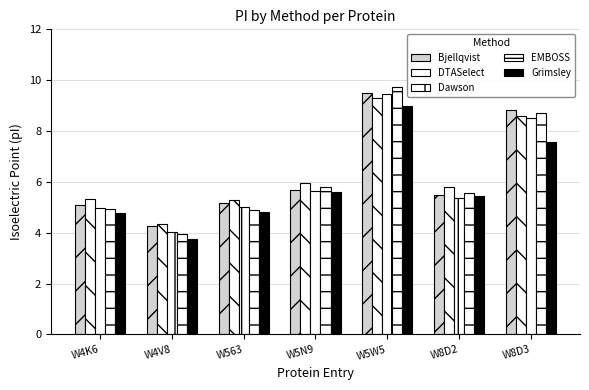

Does the chart contain stacked bars?

No